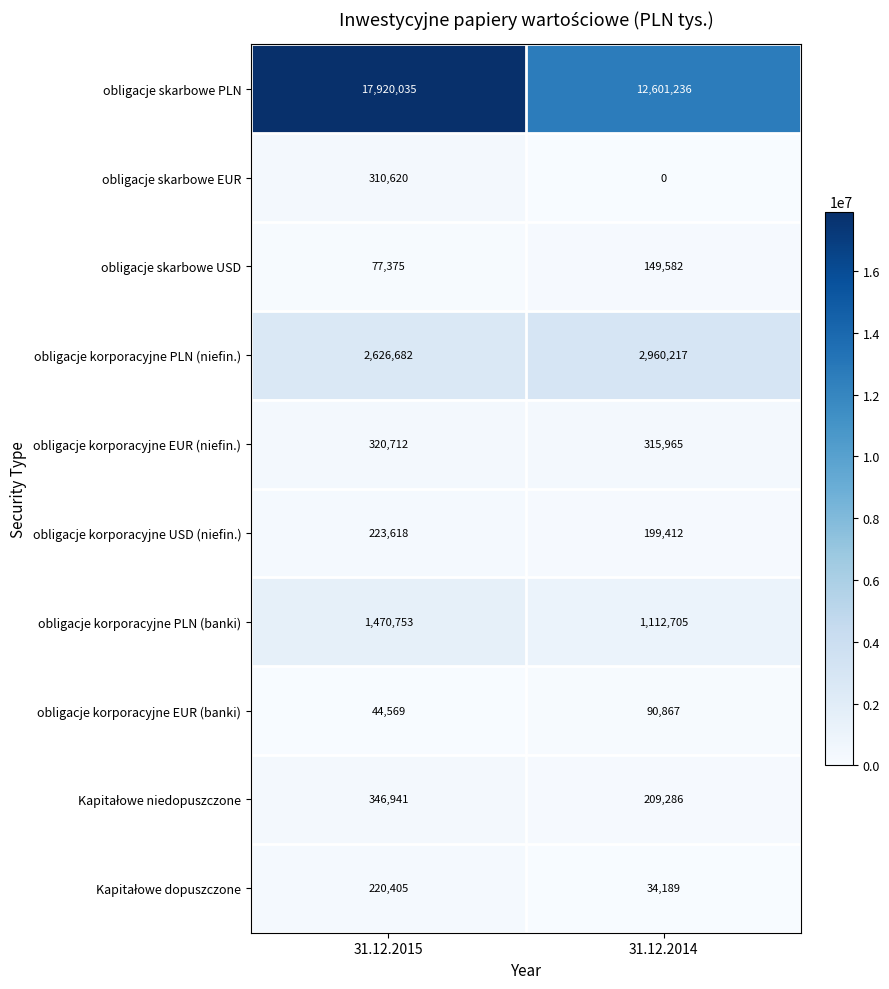

What is the greatest value displayed?

17920035